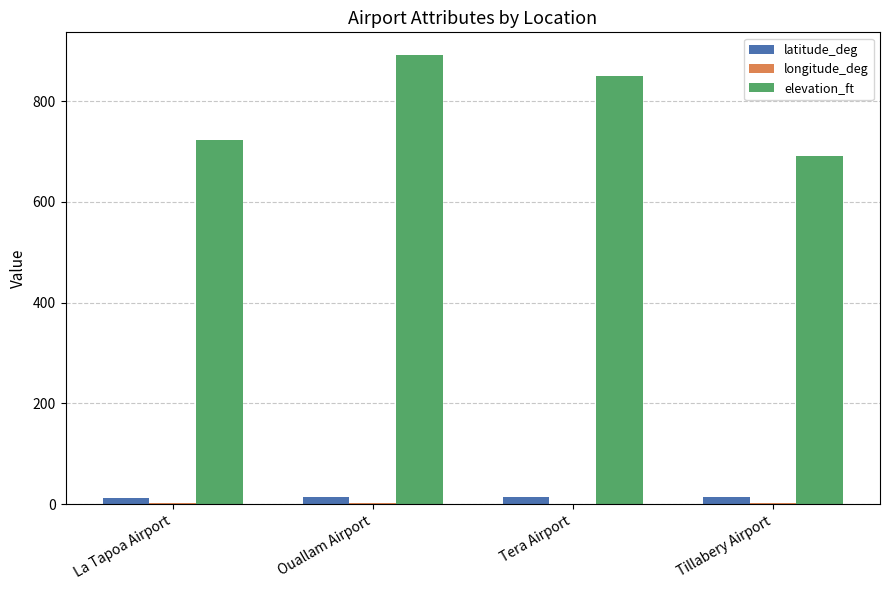

Between La Tapoa Airport and Ouallam Airport, which series saw the biggest shift?

elevation_ft